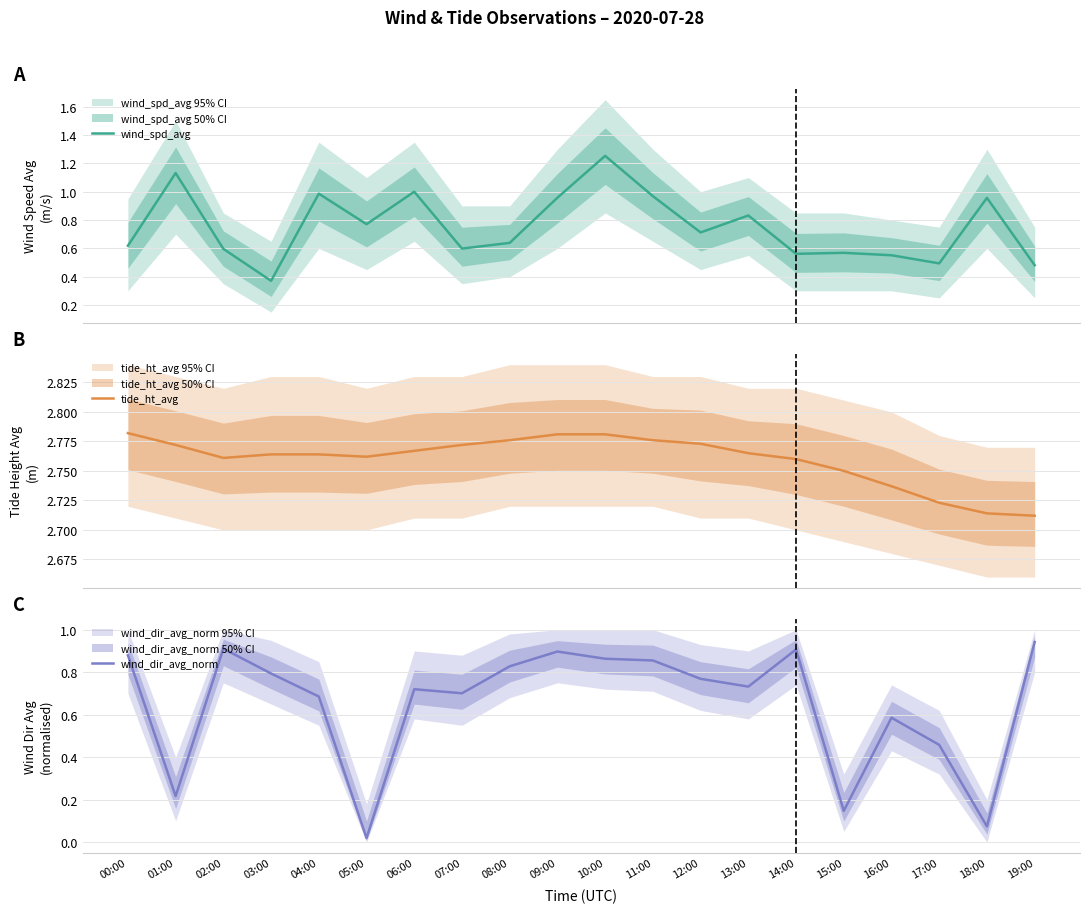

Is it true that tide_ht_avg equals 3.6 at 03:00?

False